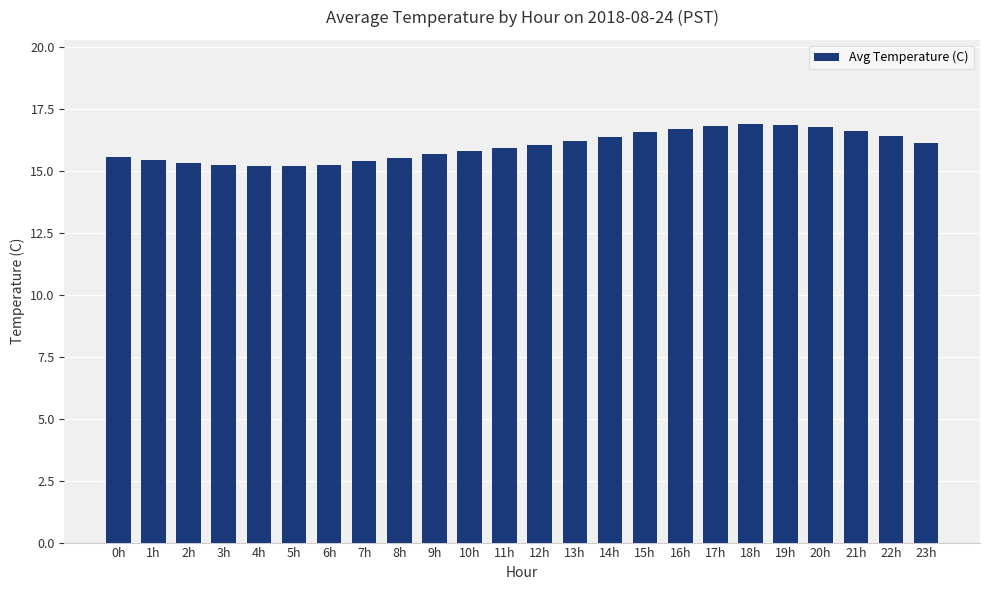

Which has a higher value, 14h or 9h?

14h